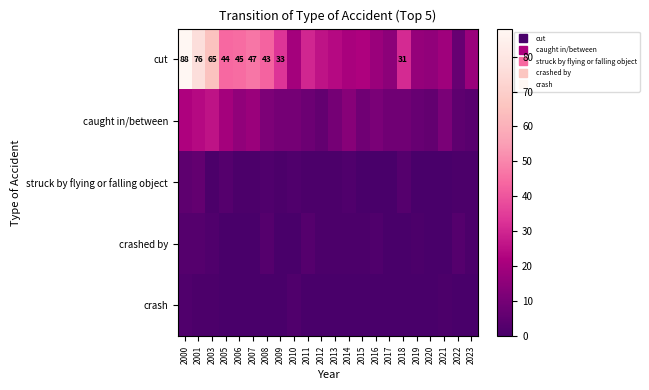

How many values in crash are above zero?

5